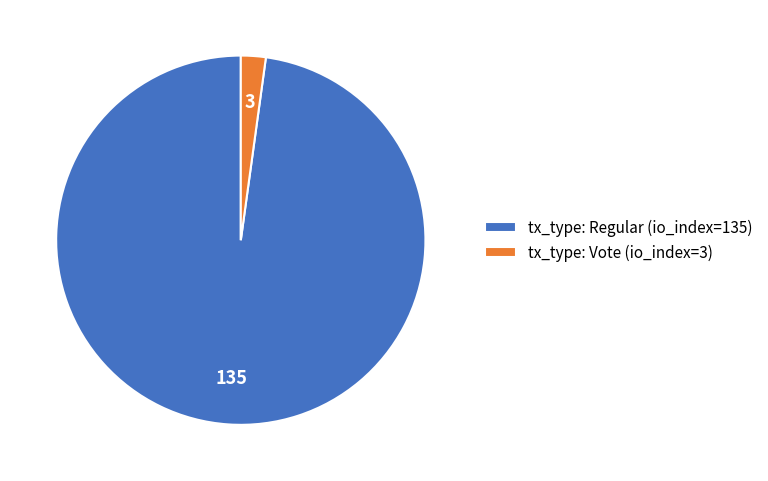

Do tx_type: Vote (io_index=3) and tx_type: Regular (io_index=135) together represent more than half of the pie?

Yes